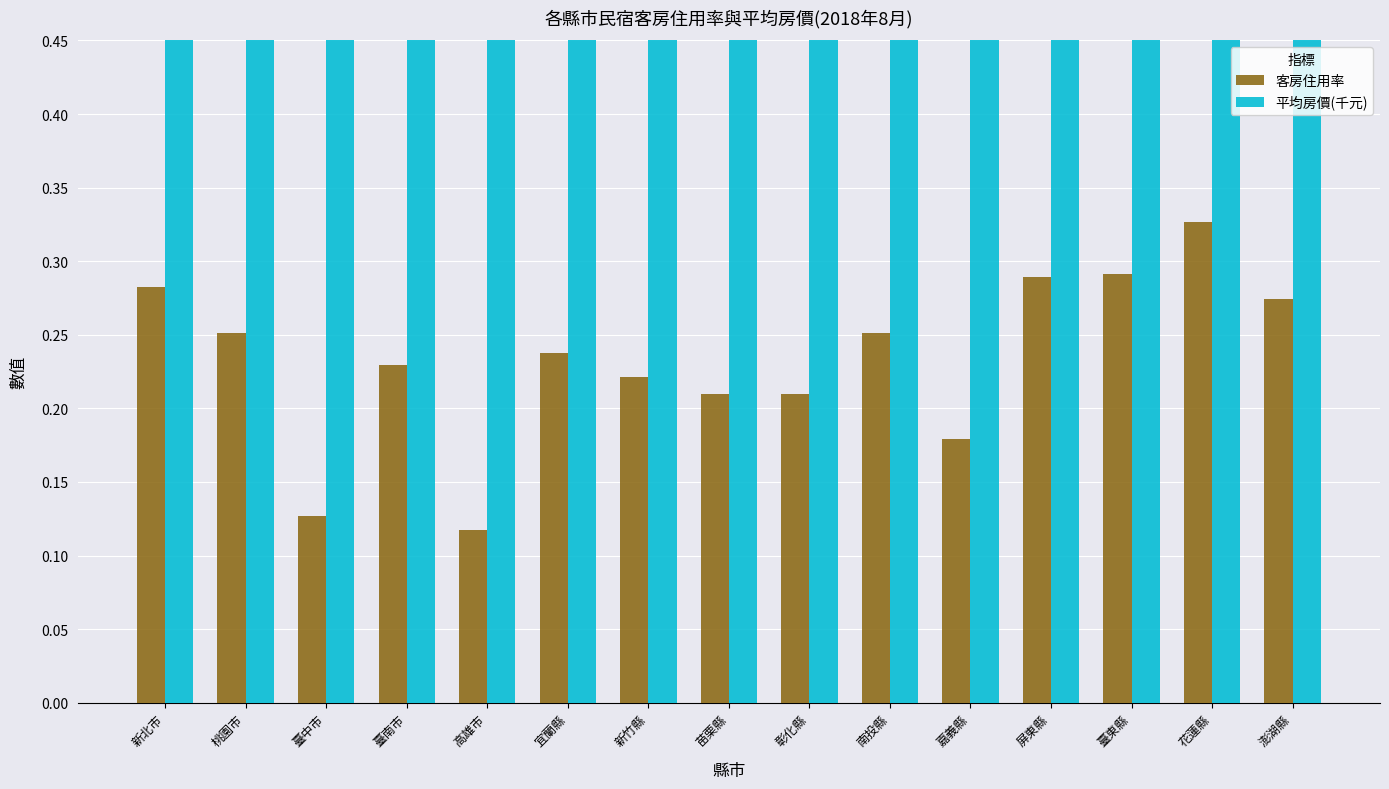

At which category is the sum across all series the highest?

苗栗縣